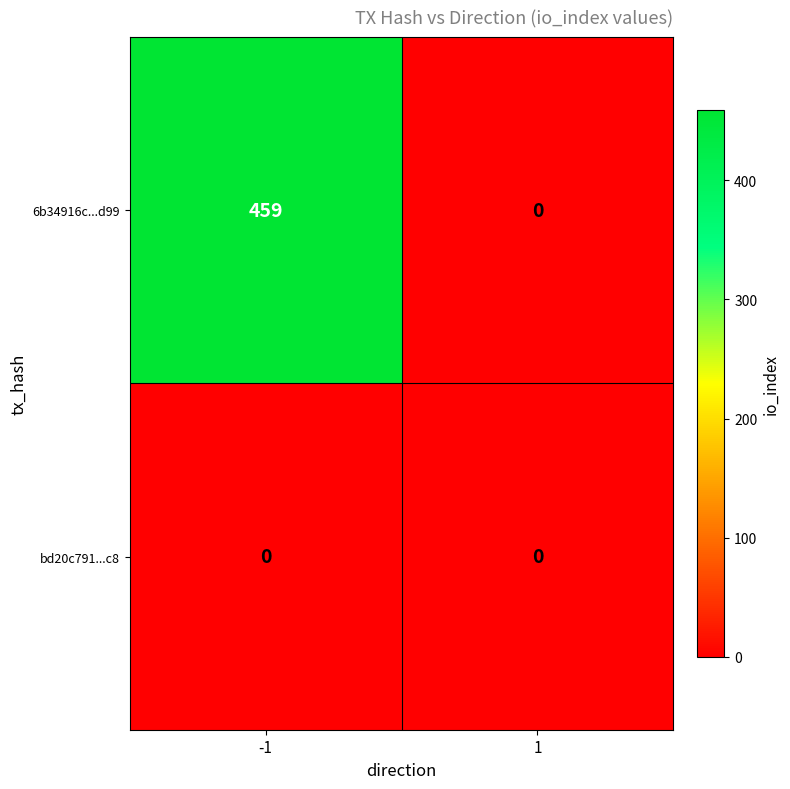

Reading left to right, extract all data points from this chart.

6b34916c...d99: -1=459	1=0
bd20c791...c8: -1=0	1=0